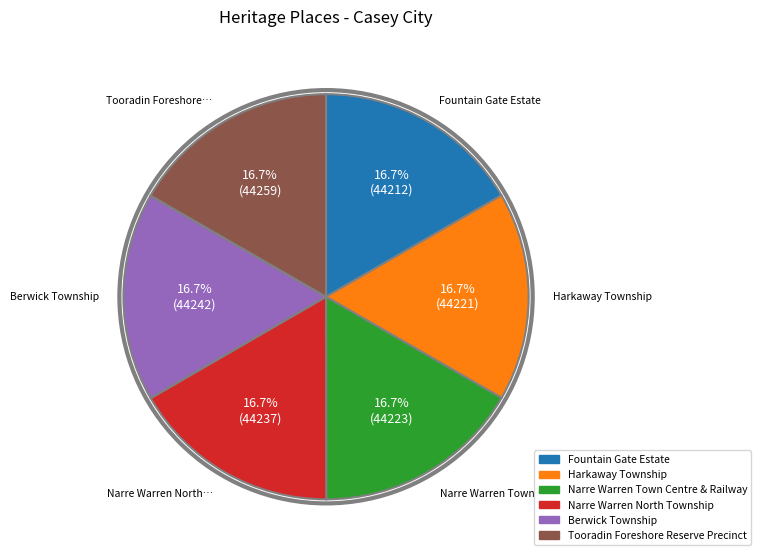

How many segments does this pie chart have?

6